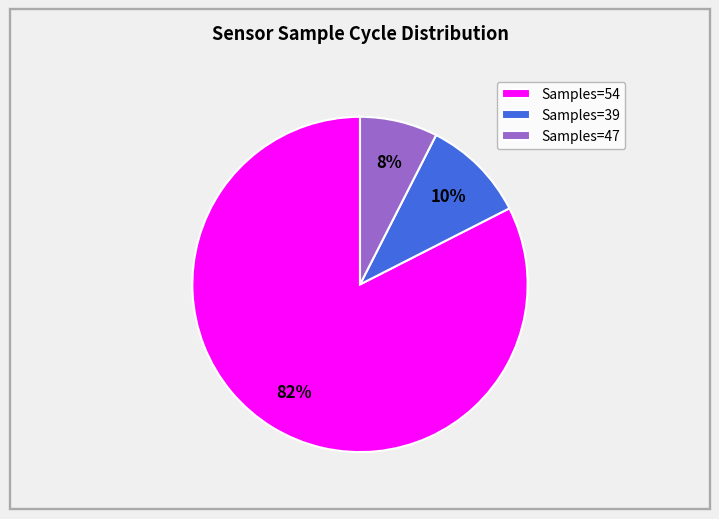

What is the largest slice in the pie chart?

Samples=54